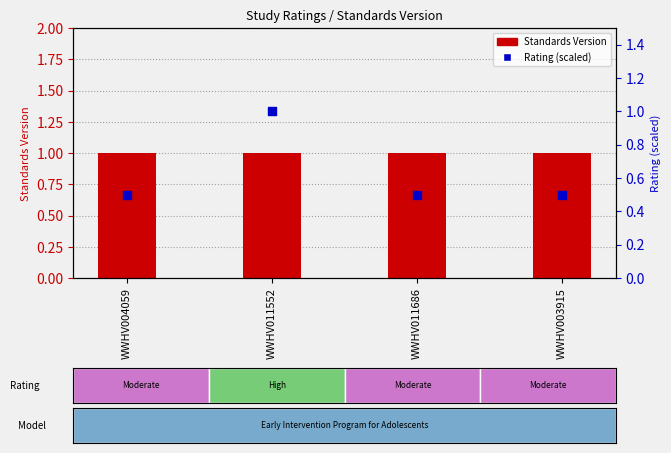

Which series has the largest total across all categories?

Standards Version